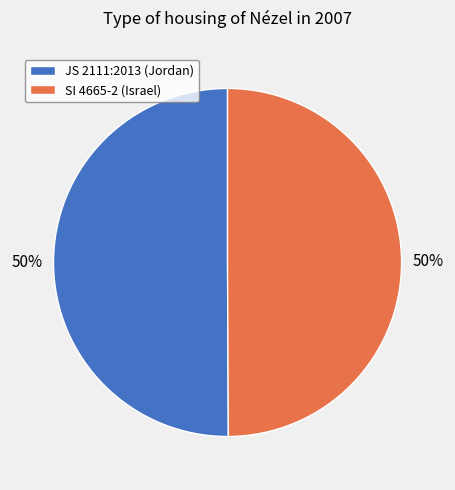

True or false: SI 4665-2 (Israel) accounts for 56% of the total.

False